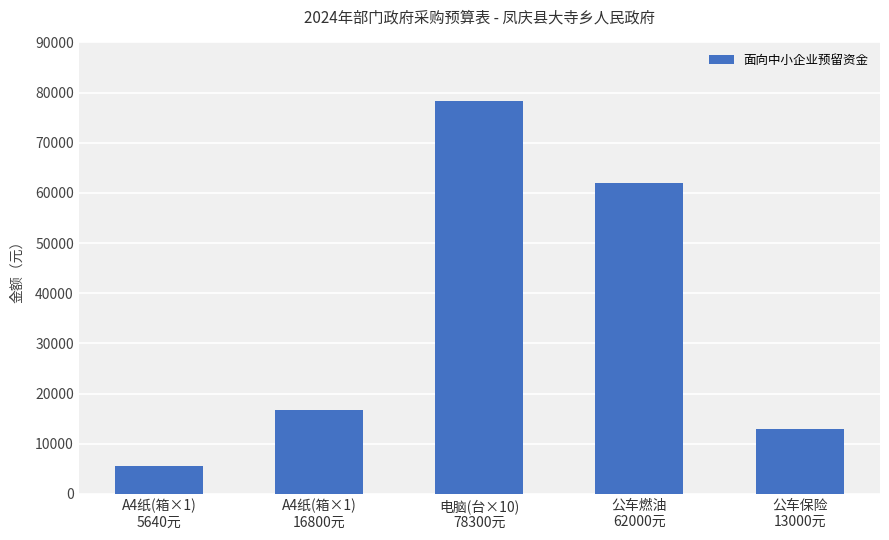

What is the change in value from A4纸(箱×1)
5640元 to 公车燃油
62000元?

+56360